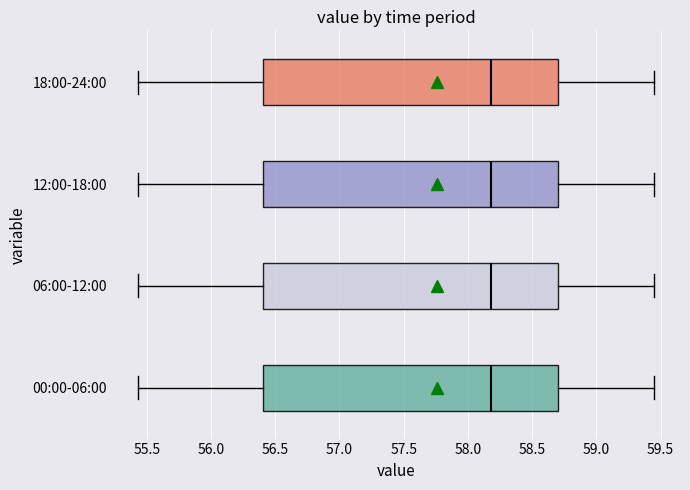

Reading bottom to top, transcribe this box plot: for each box, give where its median line is, the range the box spans, and where its two whiskers end, as read against the x-axis. The values are not printed on the chart, so give them approximately, as read against the axis.

00:00-06:00: median 58.20, box 56.40 to 58.70, whiskers 55.45 to 59.45
06:00-12:00: median 58.20, box 56.40 to 58.70, whiskers 55.45 to 59.45
12:00-18:00: median 58.20, box 56.40 to 58.70, whiskers 55.45 to 59.45
18:00-24:00: median 58.20, box 56.40 to 58.70, whiskers 55.45 to 59.45